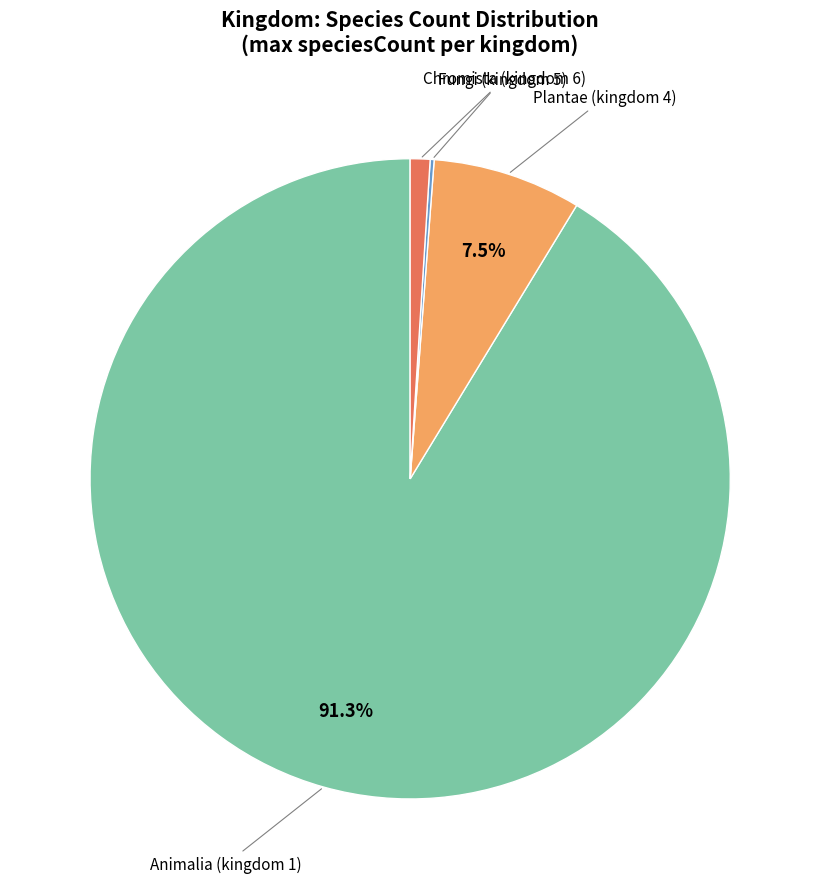

Is there a majority slice in this chart?

Yes